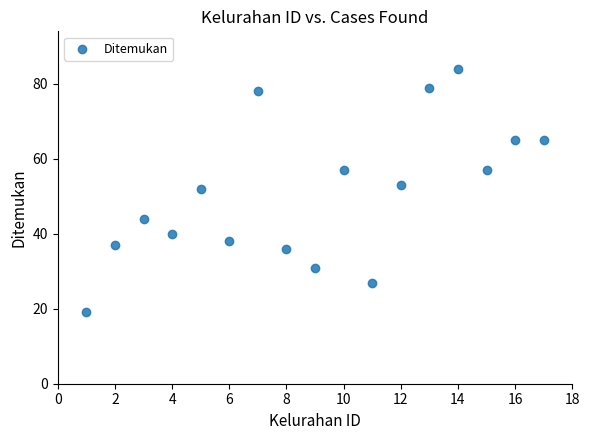

What Y value in the scatter plot is closest to 51?

52